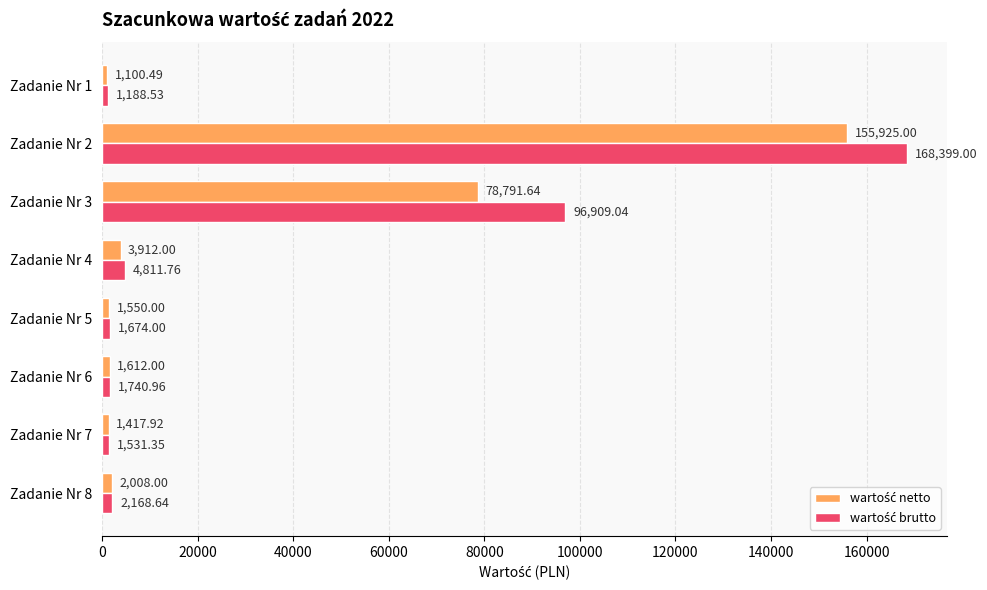

At which category is the sum across all series the highest?

Zadanie Nr 2